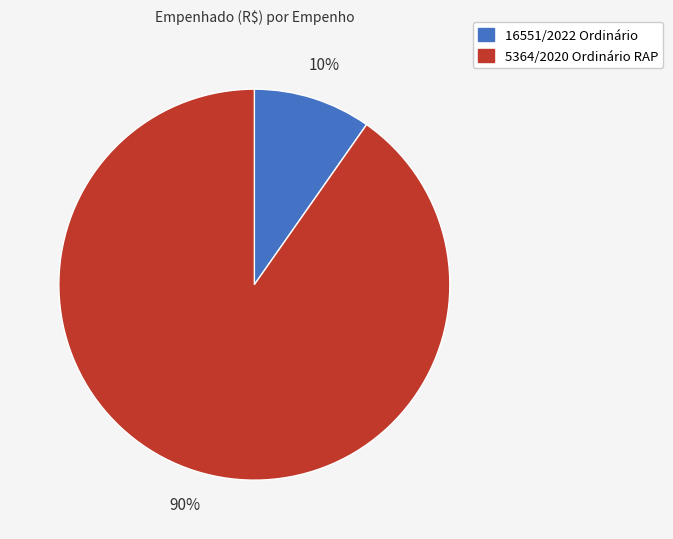

Combined, do 16551/2022 Ordinário and 5364/2020 Ordinário RAP account for over 50%?

Yes